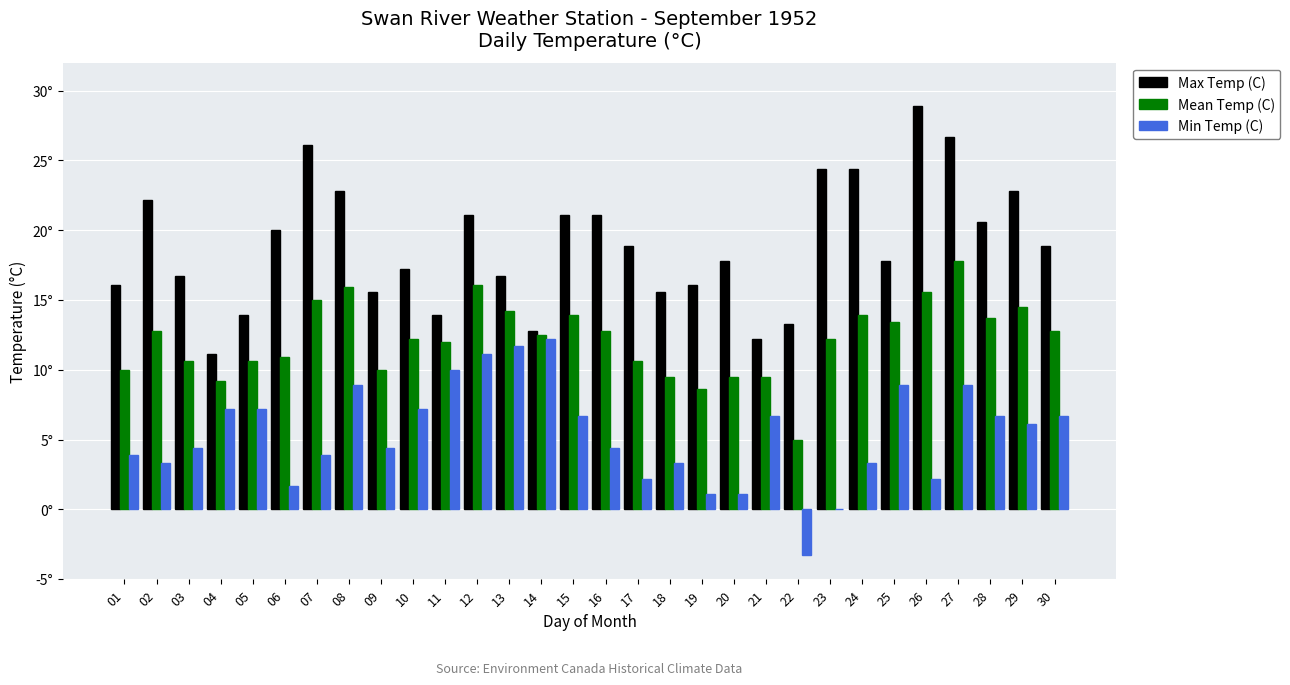

What are all the series names shown in the legend?

Max Temp (C), Mean Temp (C), Min Temp (C)